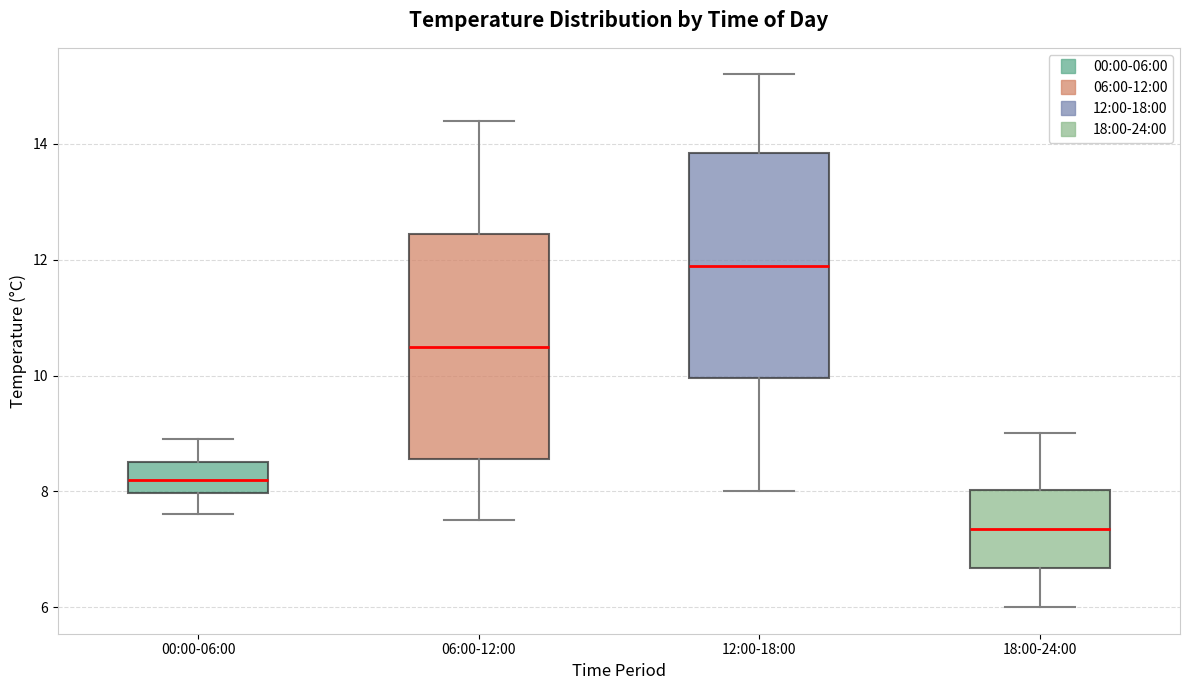

Reading left to right, read every box against the y-axis: the position of its median line, the range the box covers, and the ends of its whiskers. The values are not printed on the chart, so give them approximately, as read against the axis.

00:00-06:00: median 8.2, box 8.0 to 8.6, whiskers 7.6 to 9.0
06:00-12:00: median 10.6, box 8.6 to 12.4, whiskers 7.6 to 14.4
12:00-18:00: median 12.0, box 10.0 to 13.8, whiskers 8.0 to 15.2
18:00-24:00: median 7.4, box 6.6 to 8.0, whiskers 6.0 to 9.0